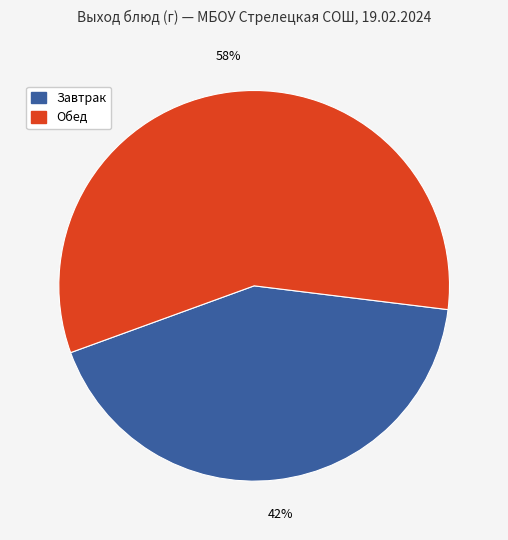

Does any single category account for the majority?

Yes